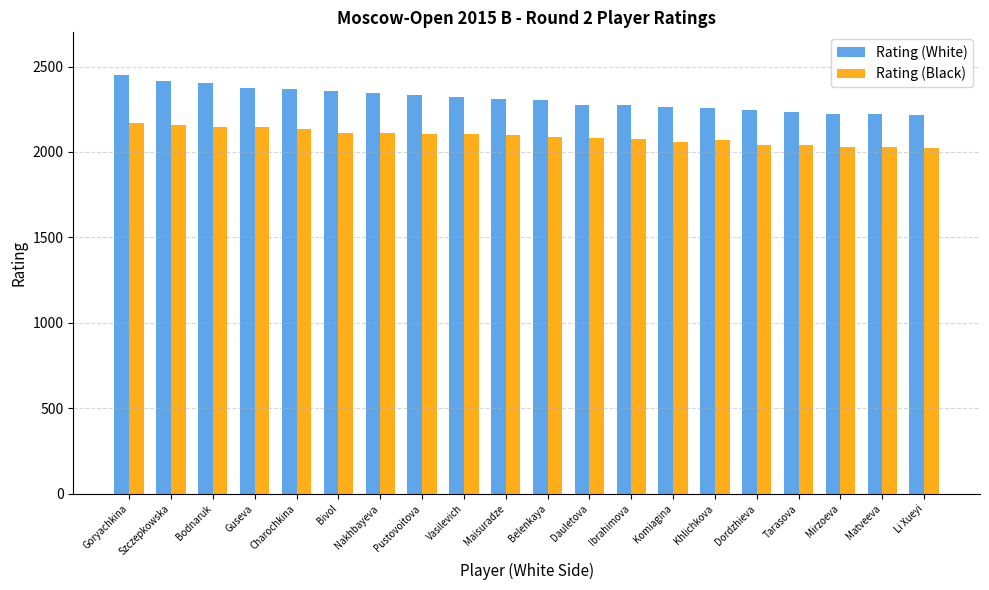

At Vasilevich, list the series in order from smallest to largest.

Rating (Black), Rating (White)